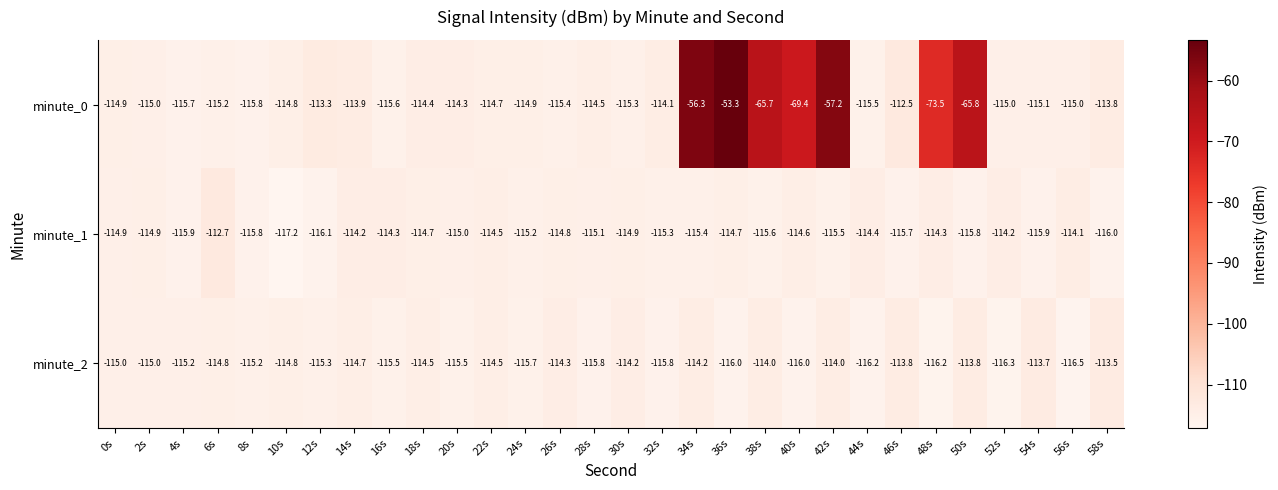

Which series changed the most between 0s and 46s?

minute_0